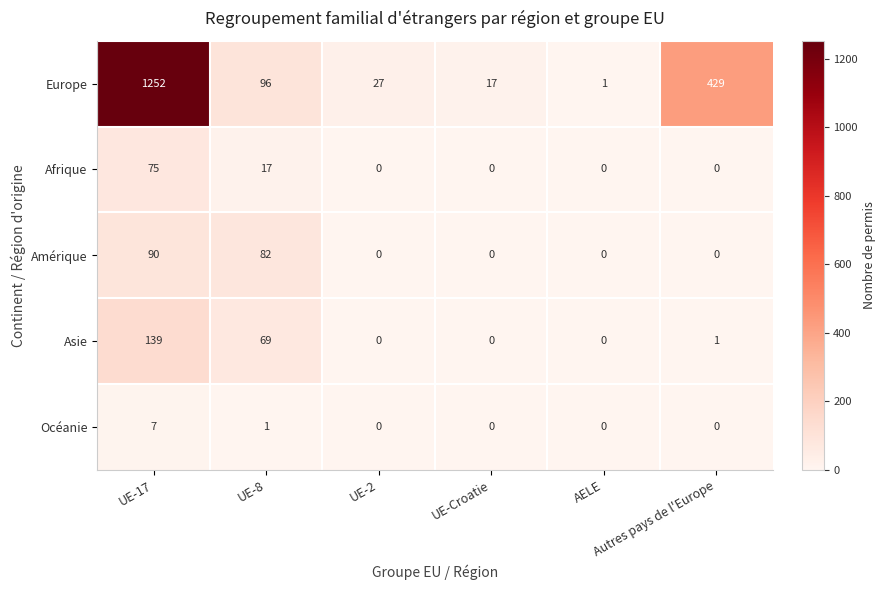

What is the average value of the Asie series?

35